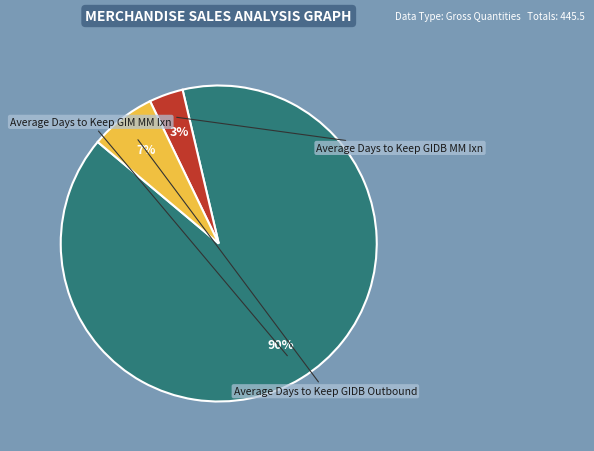

Which category has the biggest portion of the pie?

Average Days to Keep GIM MM Ixn